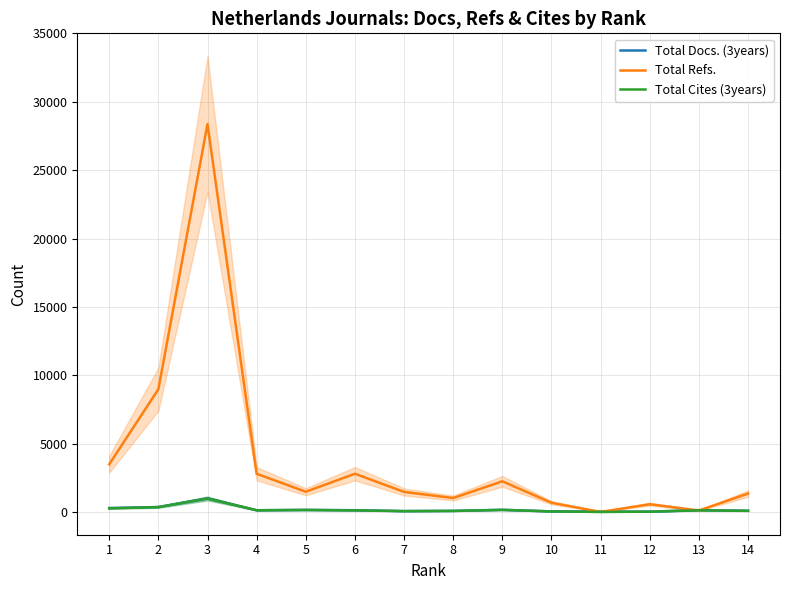

What is the sum of the Total Refs. values at 9 and 8?

3256